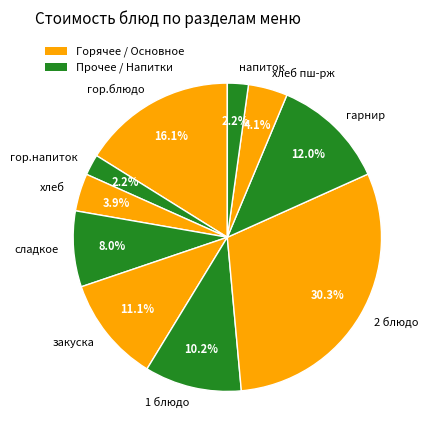

Does any single category account for the majority?

No